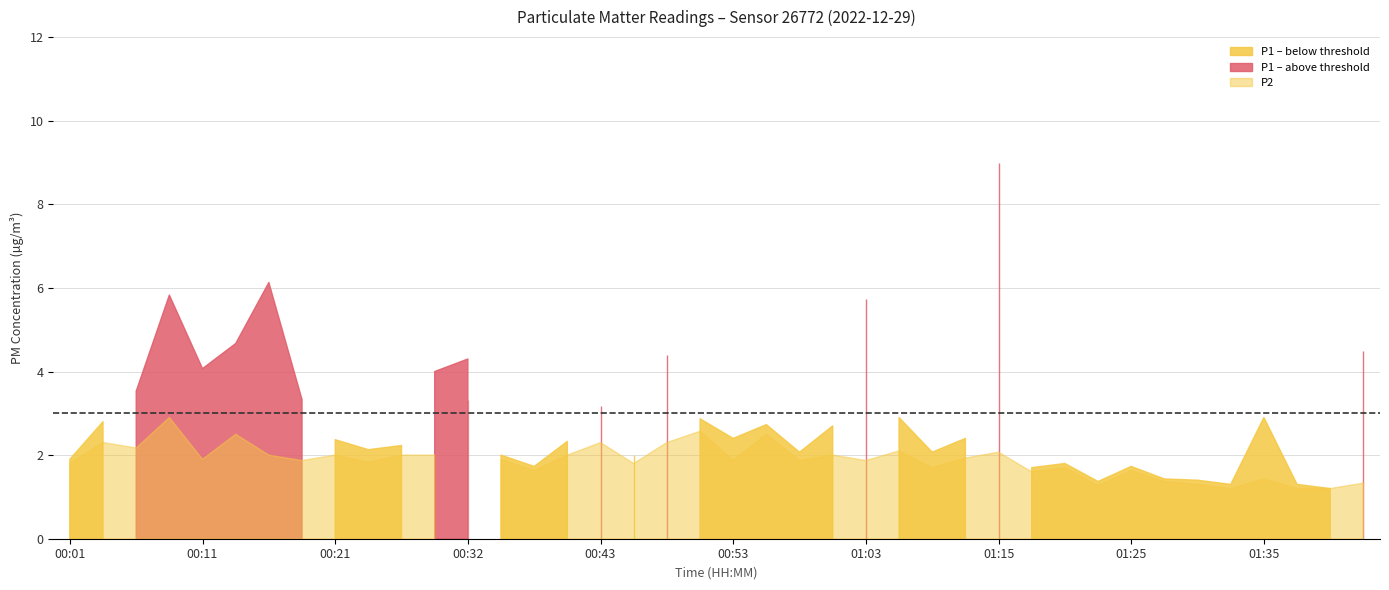

How many values in the P1 series exceed 2?

27